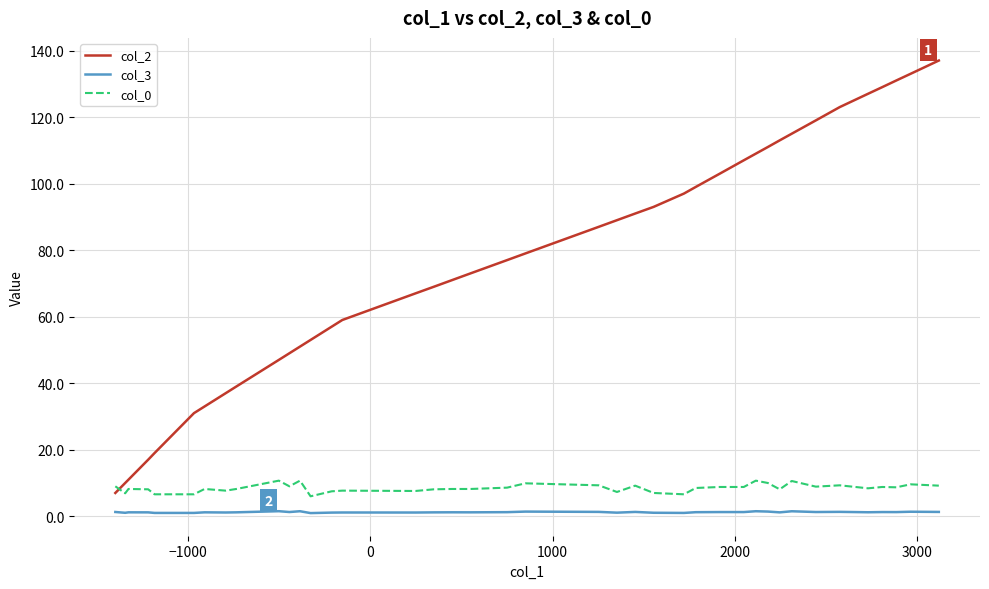

List the series in order of their peak value, highest first.

col_2, col_0, col_3